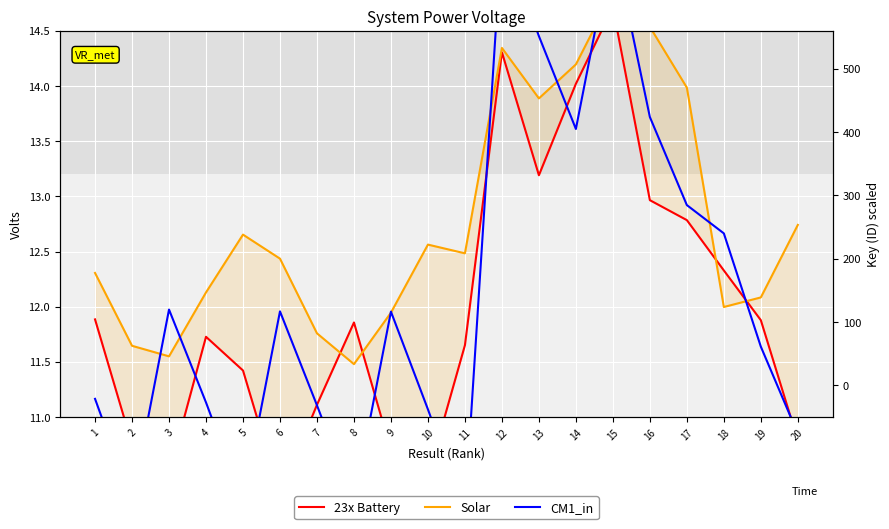

Reading right to left, transcribe all the data shown in this chart.

23x Battery: 10.8	11.9	12.3	12.8	13.0	14.7	14.0	13.2	14.3	11.7	10.5	10.7	11.9	11.1	10.3	11.4	11.7	10.5	10.8	11.9
Solar: 12.7	12.1	12.0	14.0	14.5	14.9	14.2	13.9	14.3	12.5	12.6	11.9	11.5	11.8	12.4	12.7	12.1	11.6	11.6	12.3
CM1_in: 10.8	11.6	12.7	12.9	13.7	15.3	13.6	14.5	15.4	10.1	11.1	12.0	10.2	11.1	12.0	10.2	11.1	12.0	10.2	11.2